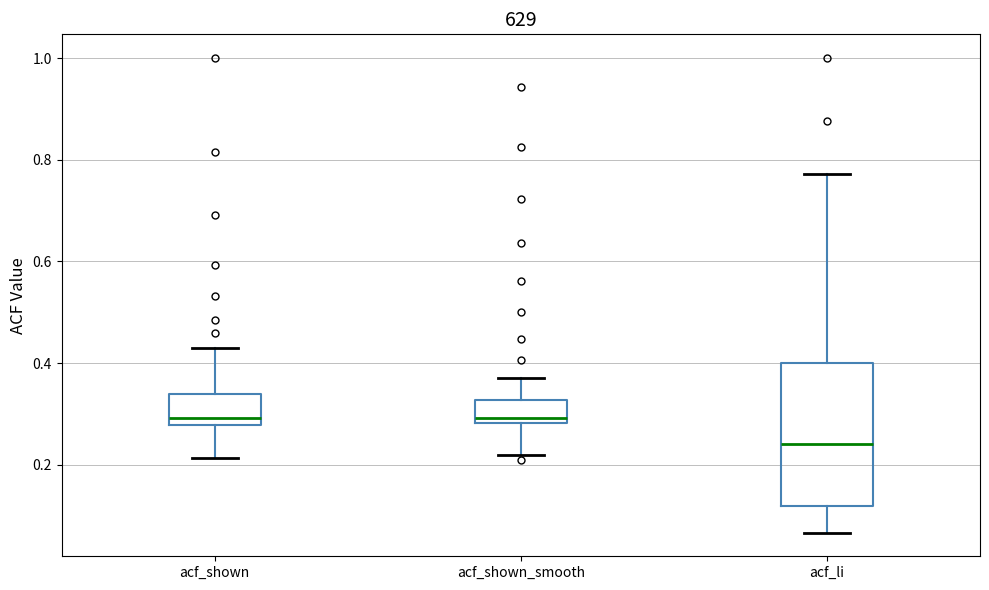

Reading left to right, read every box against the y-axis: the position of its median line, the range the box covers, and the ends of its whiskers. The values are not printed on the chart, so give them approximately, as read against the axis.

acf_shown: median 0.30, box 0.28 to 0.34, whiskers 0.22 to 0.42
acf_shown_smooth: median 0.30, box 0.28 to 0.32, whiskers 0.22 to 0.38
acf_li: median 0.24, box 0.12 to 0.40, whiskers 0.06 to 0.78